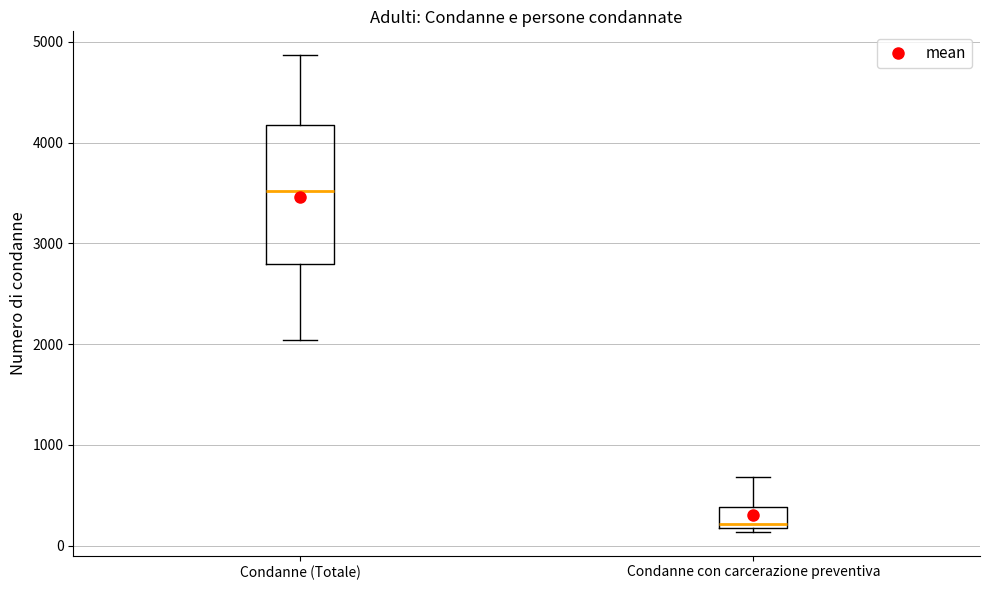

Reading left to right, read every box against the y-axis: the position of its median line, the range the box covers, and the ends of its whiskers. The values are not printed on the chart, so give them approximately, as read against the axis.

Condanne (Totale): median 3500, box 2800 to 4200, whiskers 2000 to 4900
Condanne con carcerazione preventiva: median 200 (just above the box's lower edge), box 200 to 400, whiskers 100 to 700